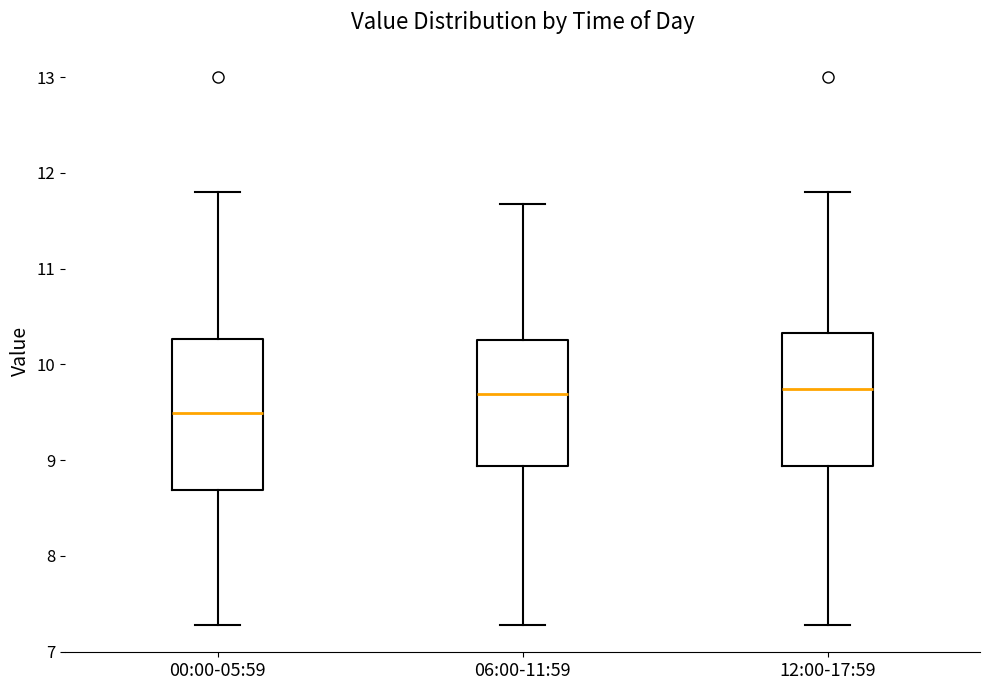

Comparing the boxes themselves (not the whiskers), which one is the tallest?

00:00-05:59